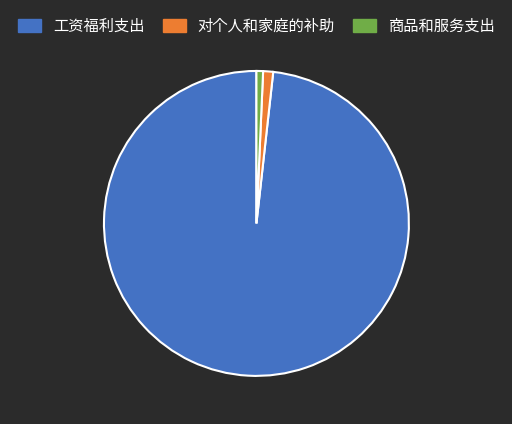

What is the largest slice in the pie chart?

工资福利支出